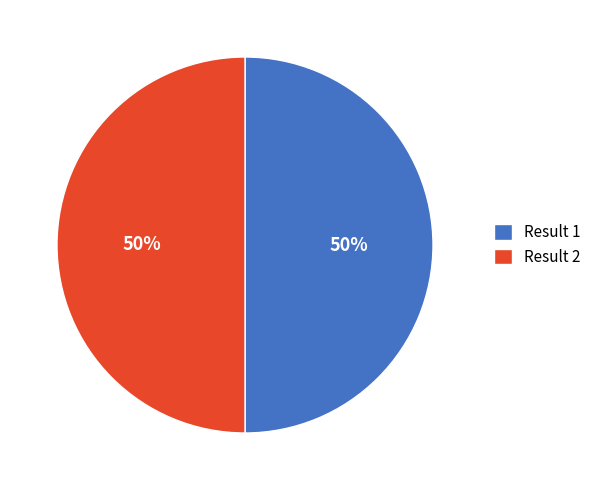

Combined, do Result 1 and Result 2 account for over 50%?

Yes